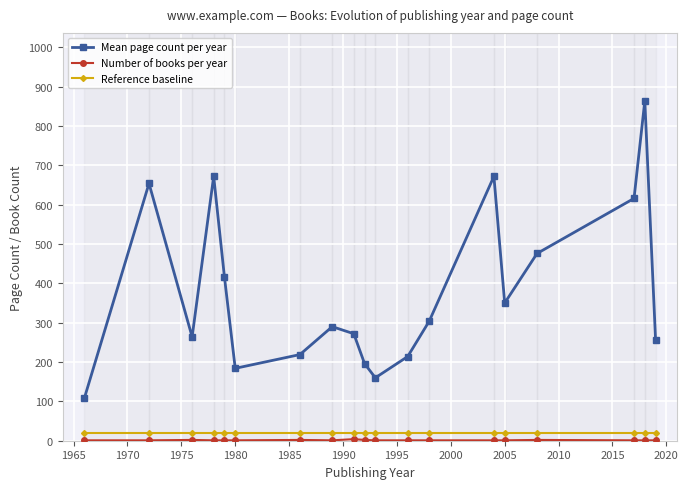

How many interior local valleys does the Mean page count per year series have?

4